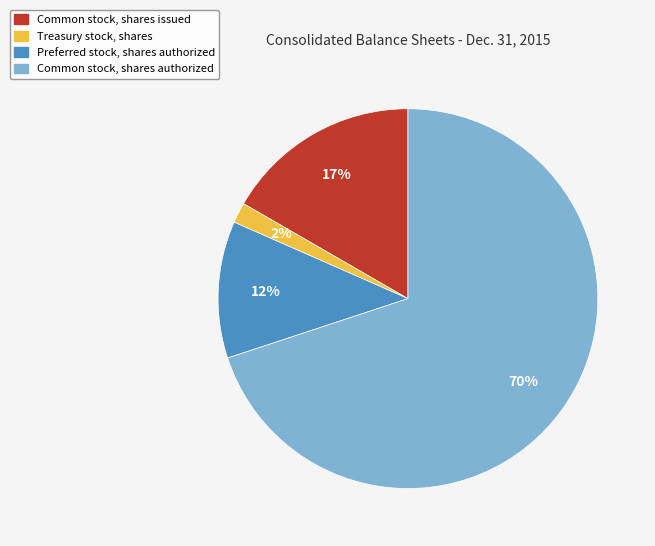

Is it true that Treasury stock, shares is 14% of the pie?

False